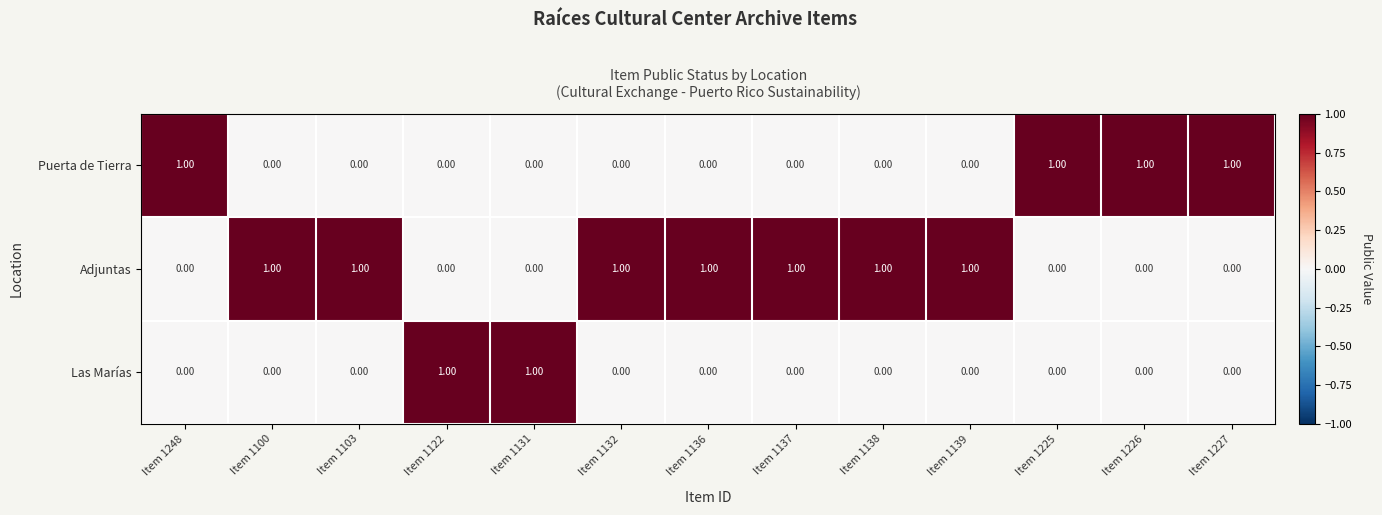

What is the sum of all Adjuntas values?

7